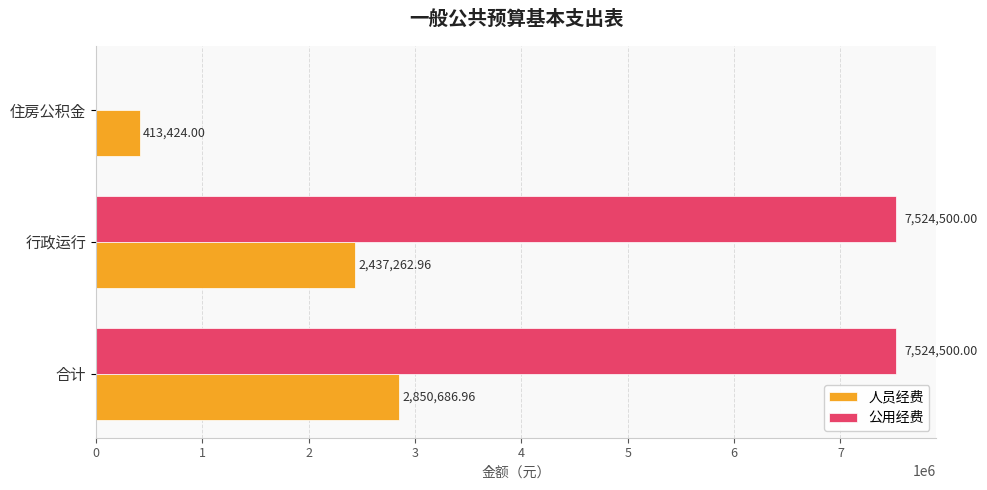

Which series has the largest total across all categories?

公用经费